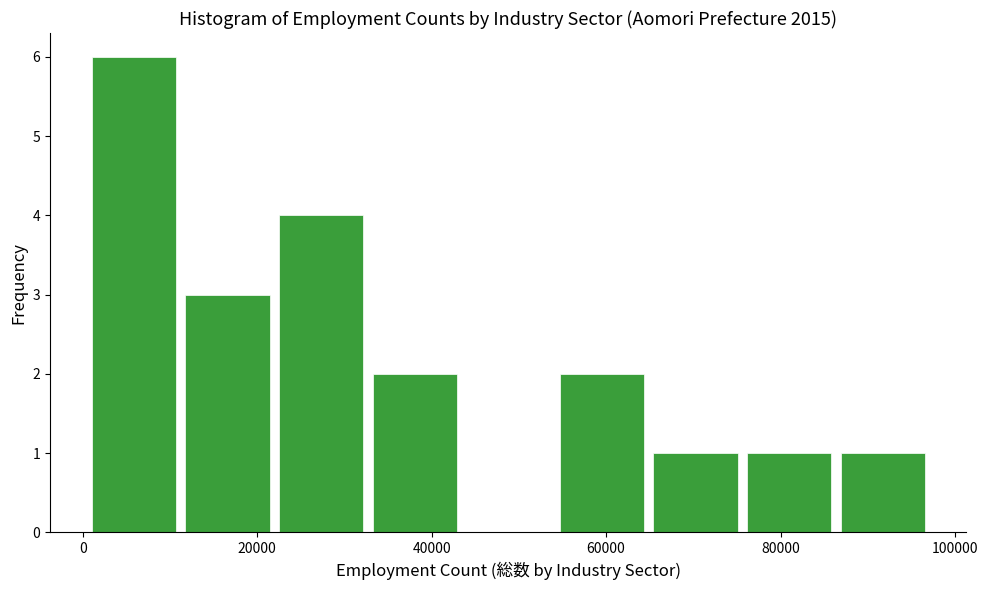

Which range on the x-axis has the tallest bar?

0 to 12000